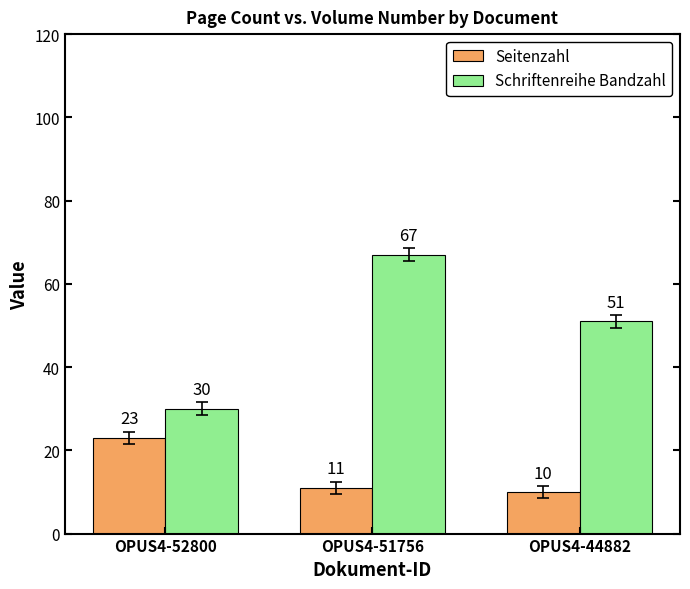

Which series changed the most between OPUS4-51756 and OPUS4-44882?

Schriftenreihe Bandzahl